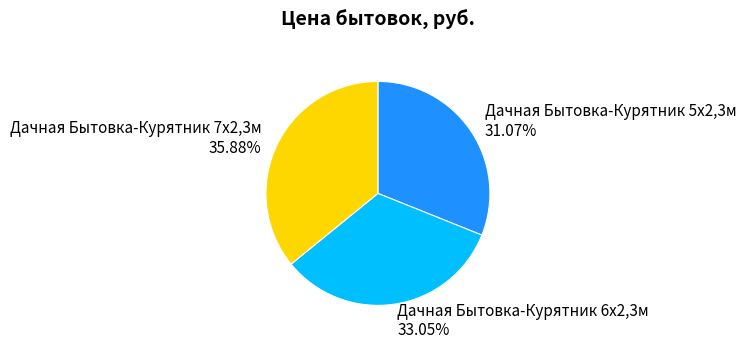

Is there any slice that represents more than half of the pie?

No